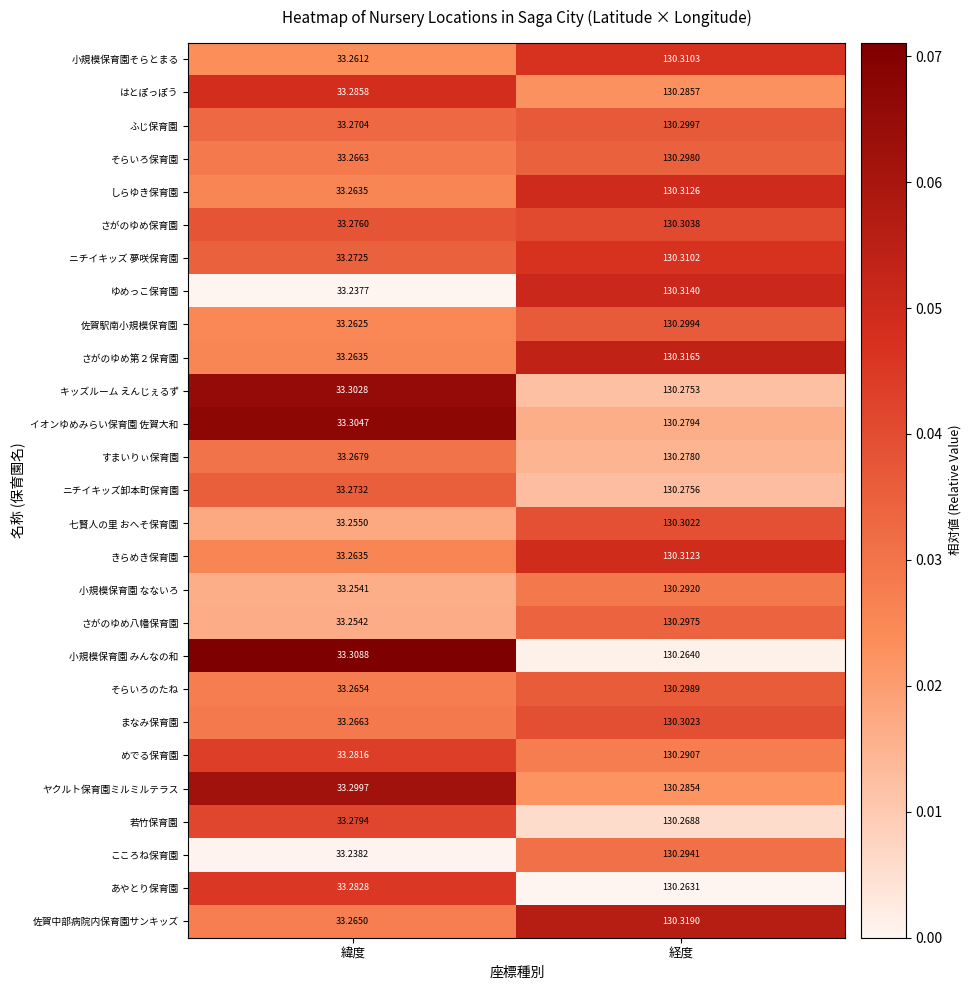

At which label does あやとり保育園 reach its minimum?

緯度